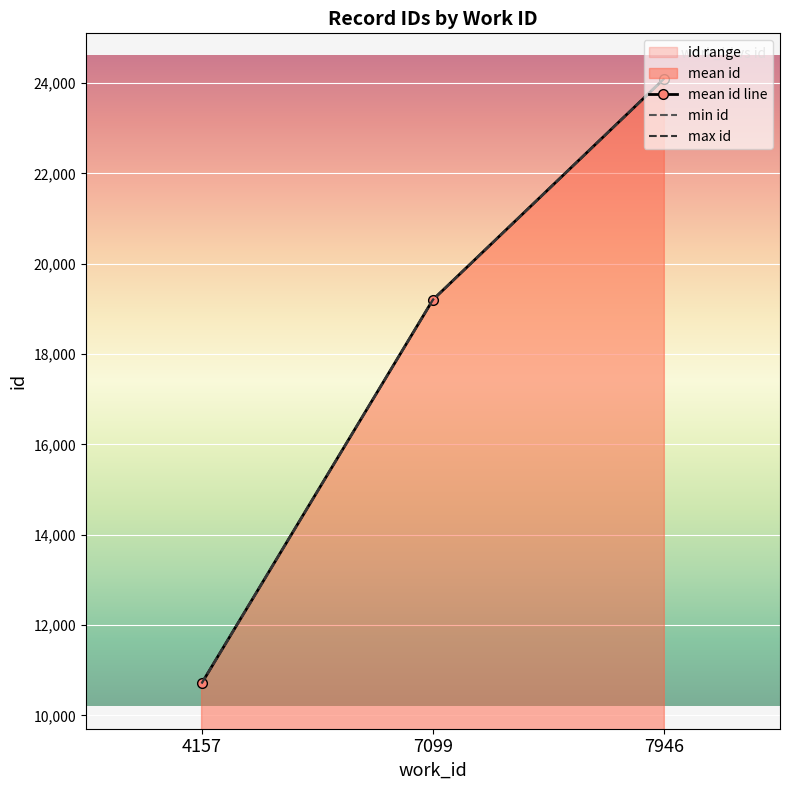

List the labels in order of mean id line value, largest first.

7946, 7099, 4157